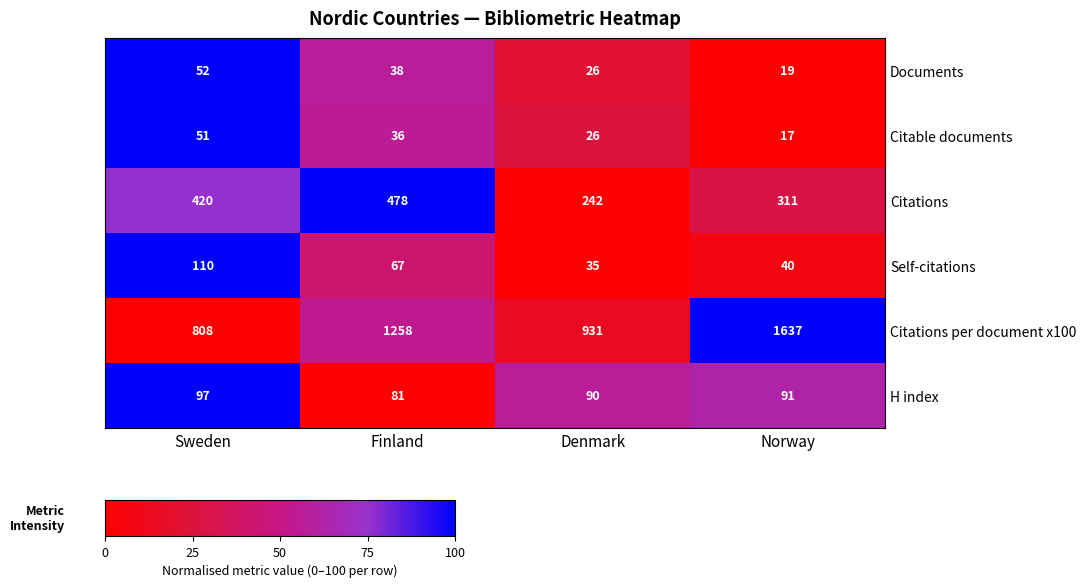

At which label does Citable documents reach its peak?

Sweden